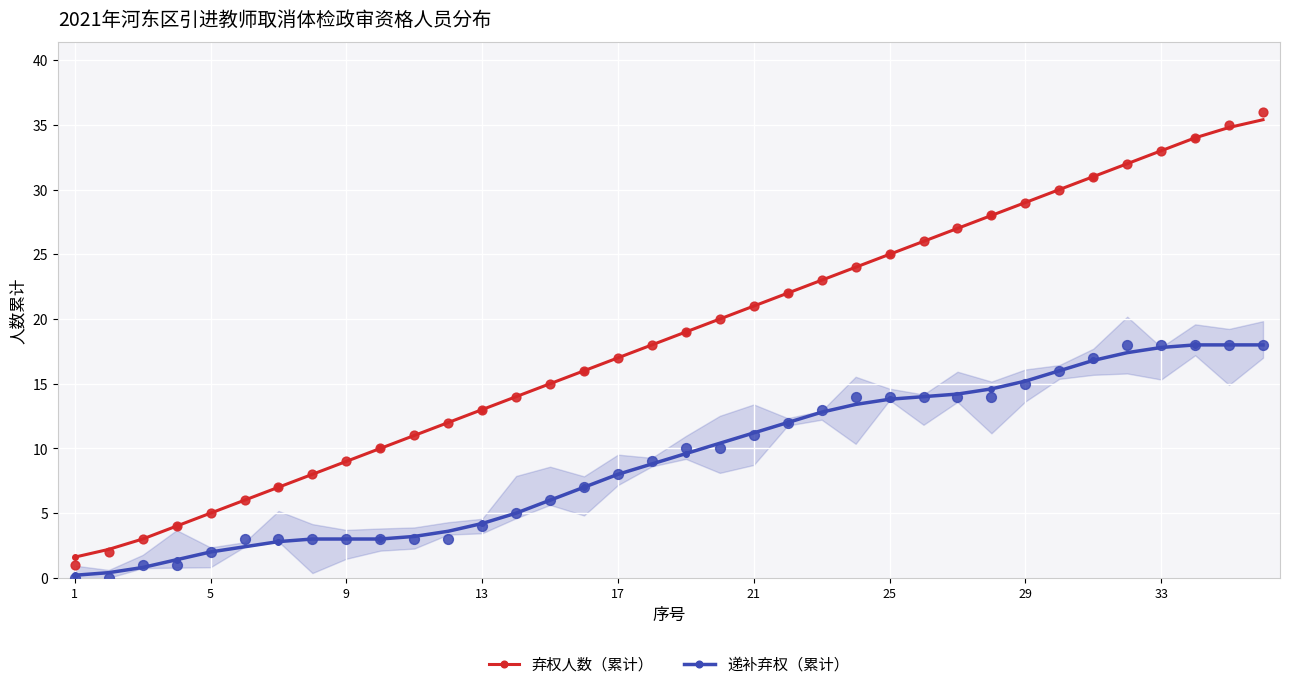

What are all the series names shown in the legend?

弃权人数（累计）, 递补弃权（累计）